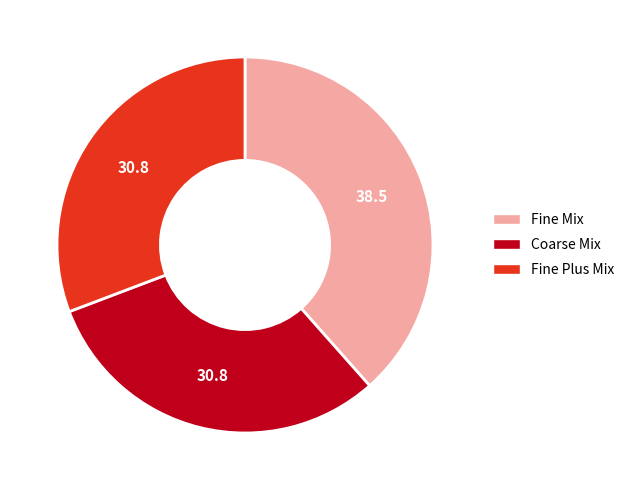

Which has a higher value, Fine Mix or Coarse Mix?

Fine Mix